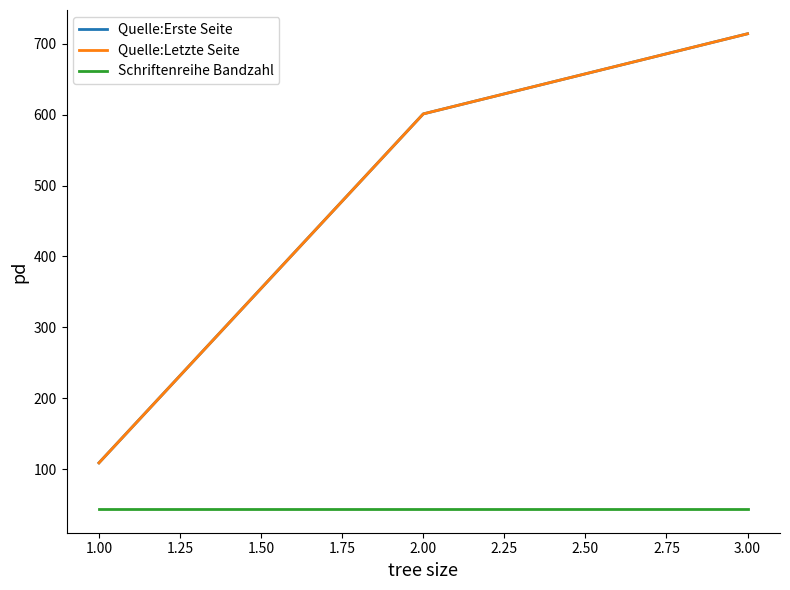

Does the chart display data point markers on the line(s)?

No